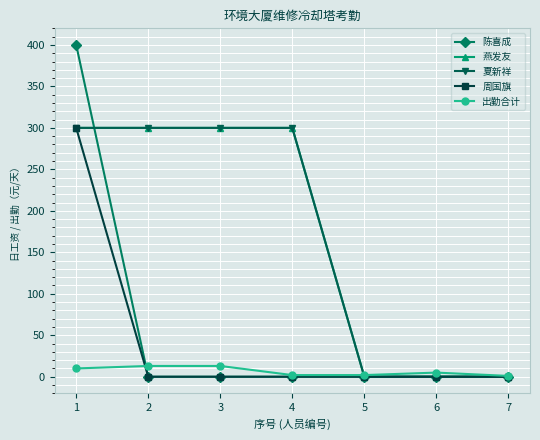

What is the value of the 周国旗 point at the 1st from the left?

300